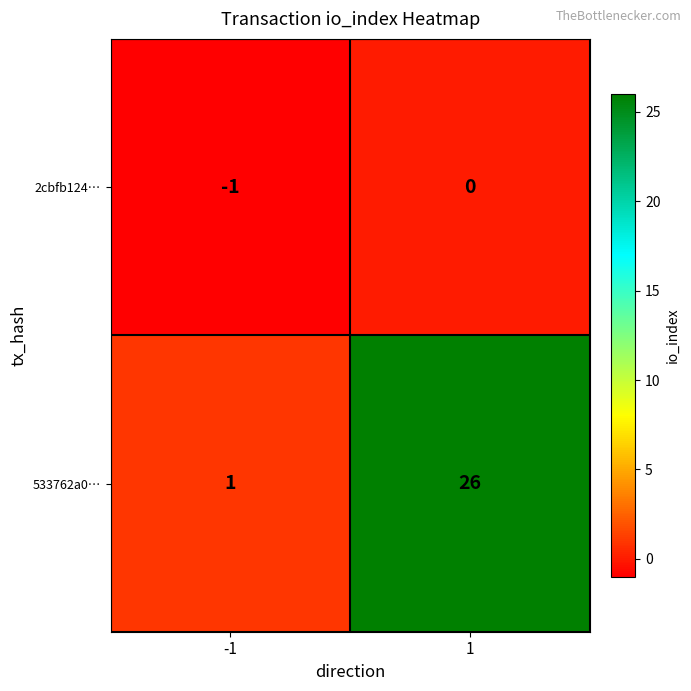

Rank the series by their average value, from lowest to highest.

2cbfb124…, 533762a0…